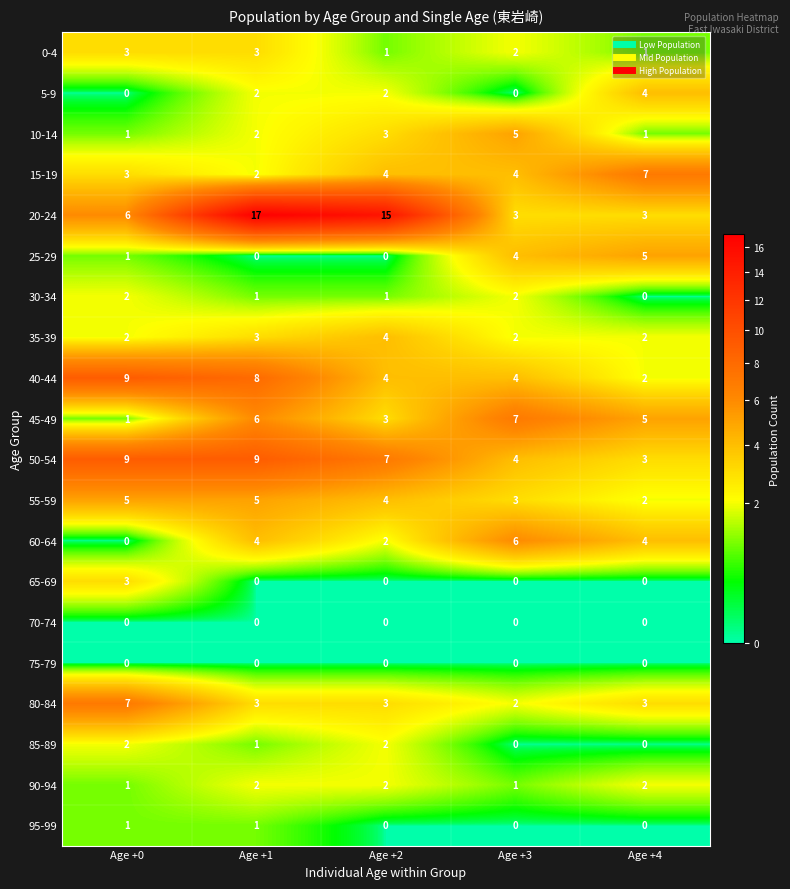

The 55-59 series shows 3 at Age +0. True or false?

False